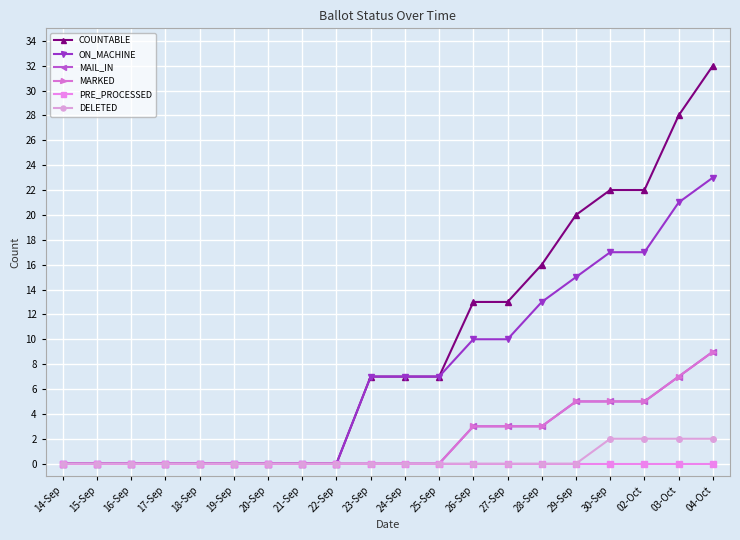

What is the average value of the COUNTABLE series?

9